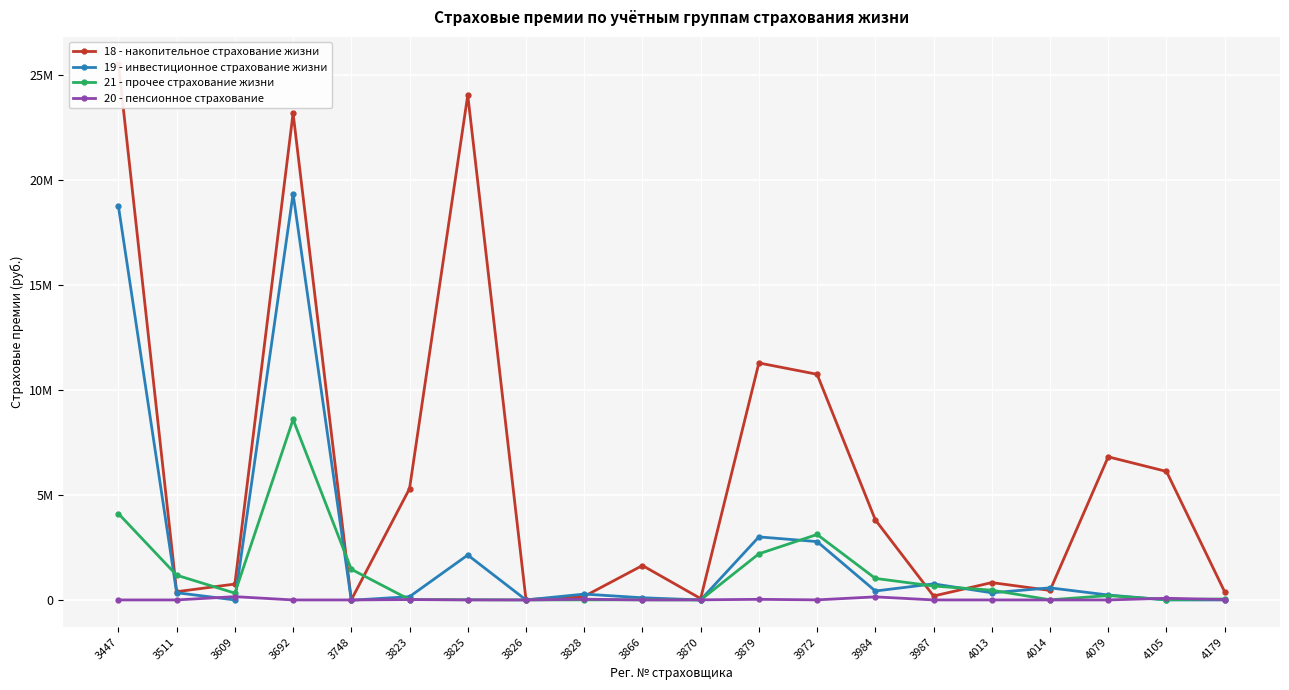

Is this an area chart (filled region under the line)?

No